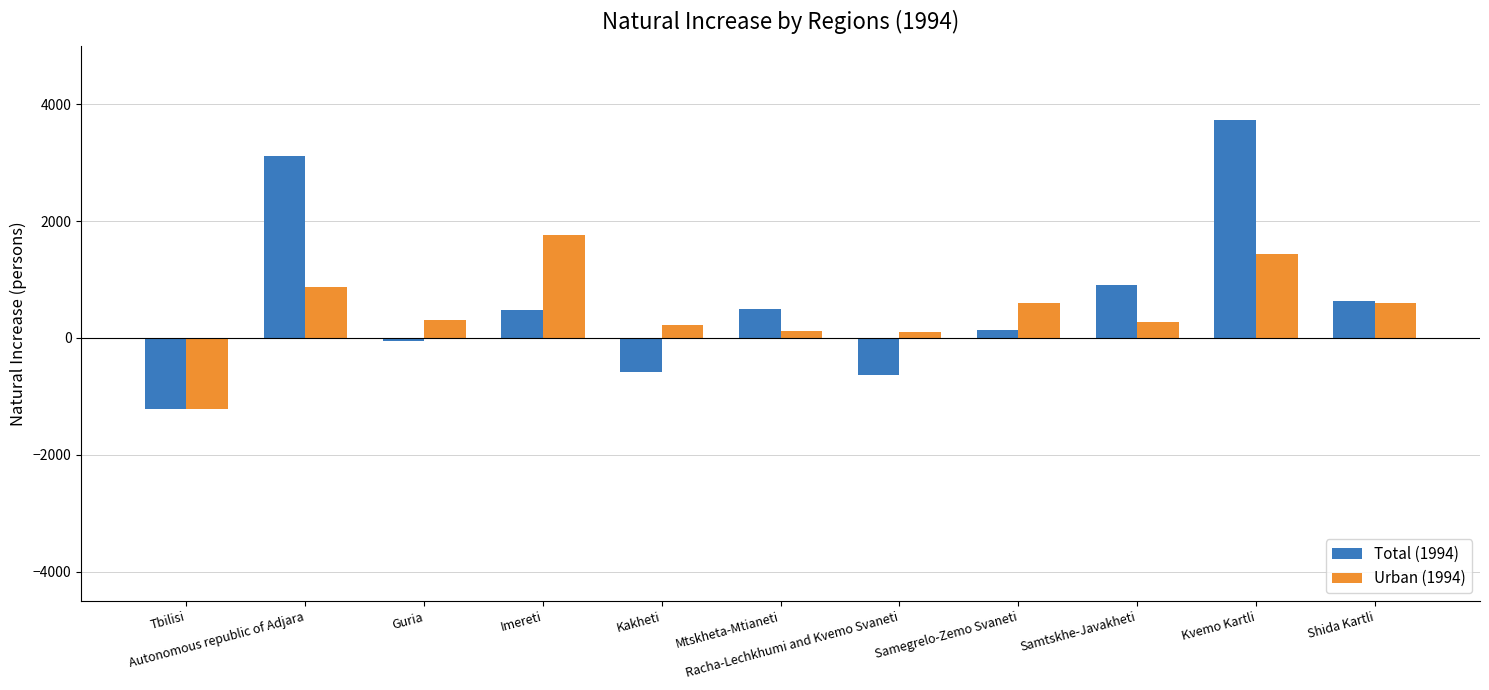

Does the chart contain any negative values?

Yes